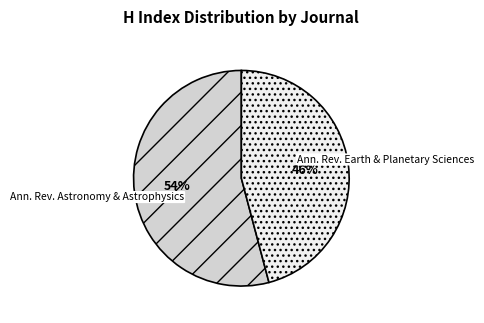

What percentage is the Ann. Rev. Earth & Planetary Sciences slice, to the nearest percent?

46%